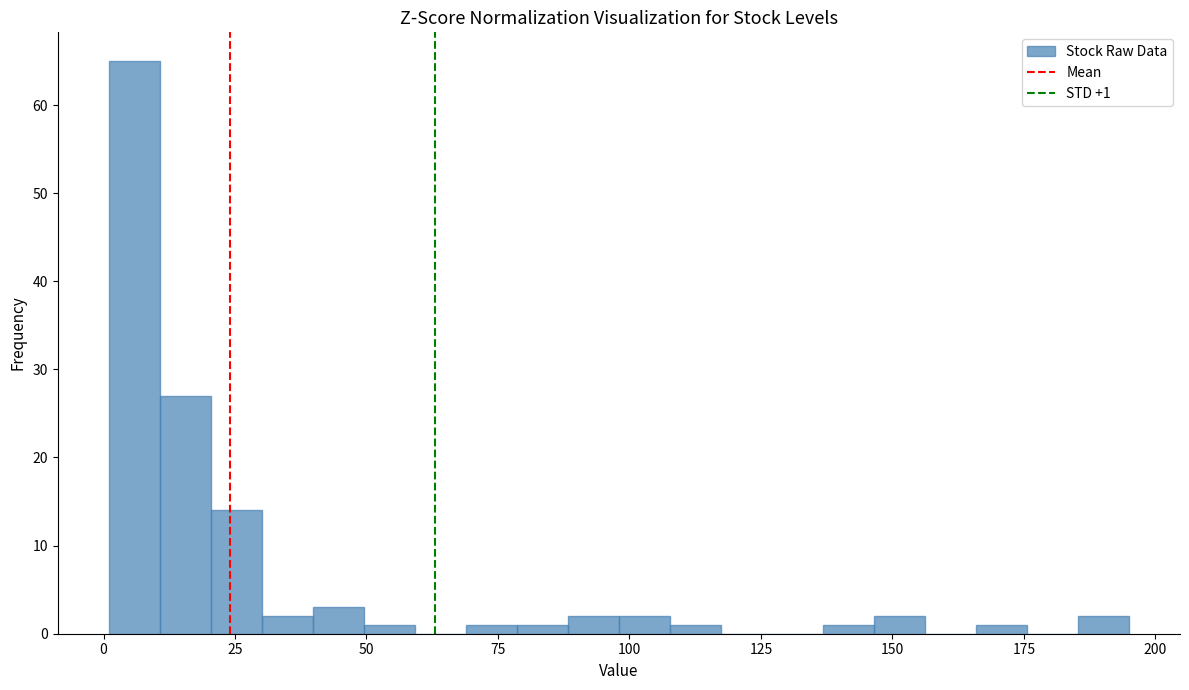

Read against the x-axis, roughly where is the centre of the tallest bar?

5